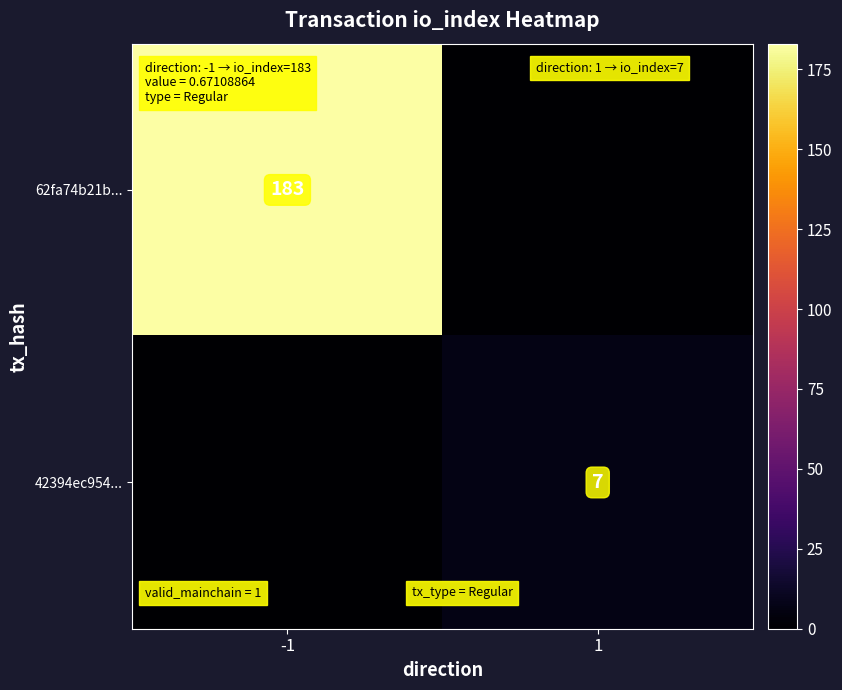

Is the value of 62fa74b21b... at -1 greater than the value of 42394ec954... at 1?

Yes